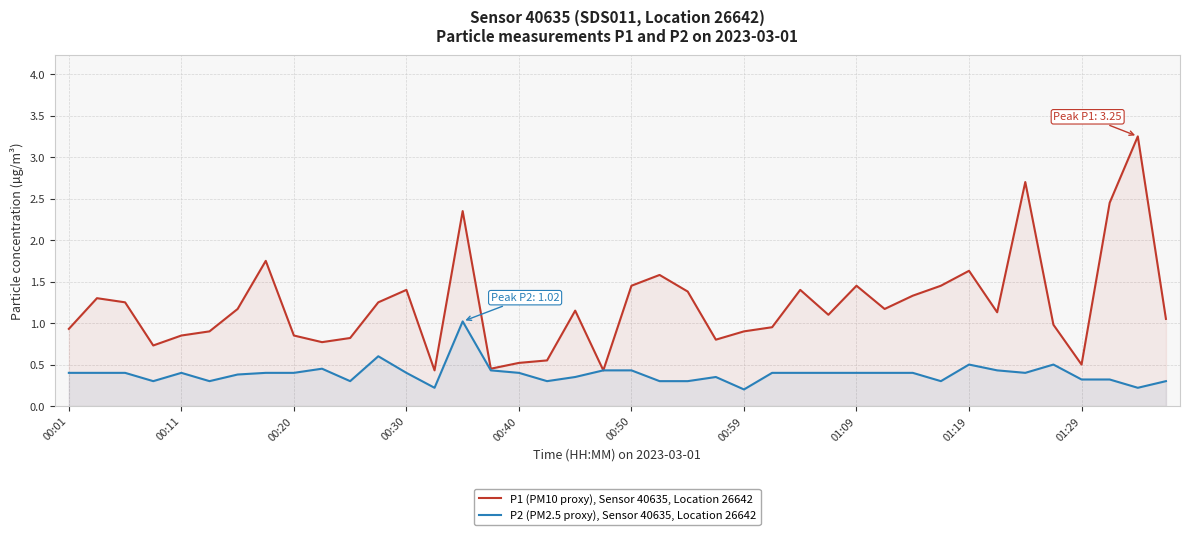

What are all the series names shown in the legend?

P1 (PM10 proxy), Sensor 40635, Location 26642, P2 (PM2.5 proxy), Sensor 40635, Location 26642